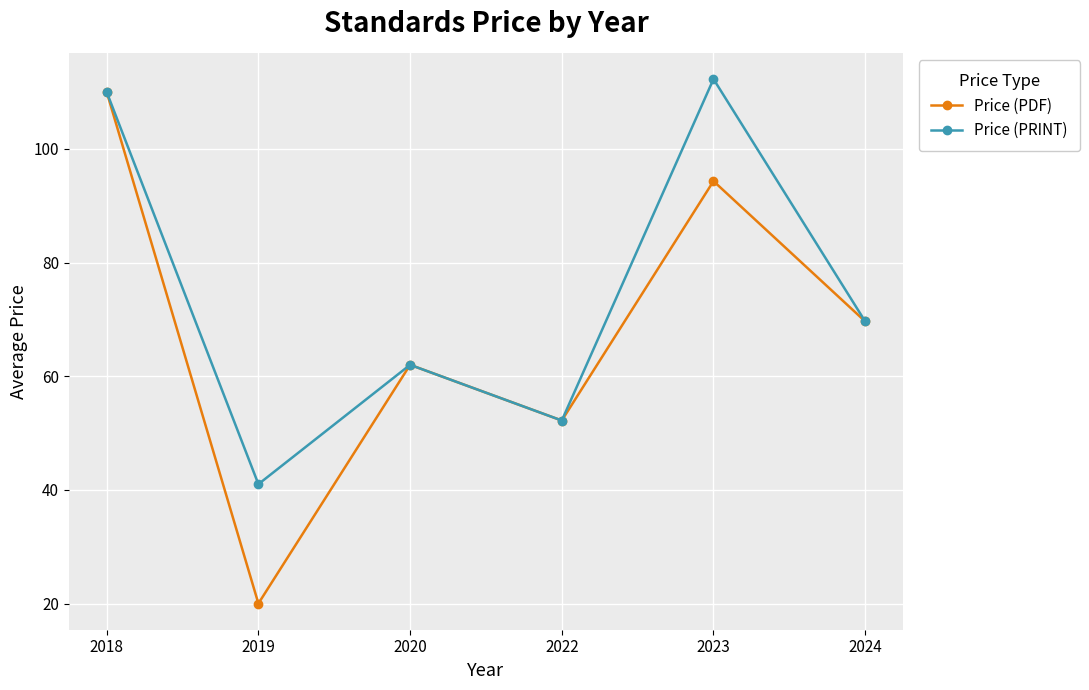

True or false: Price (PDF) has more than 0 interior local peaks.

True